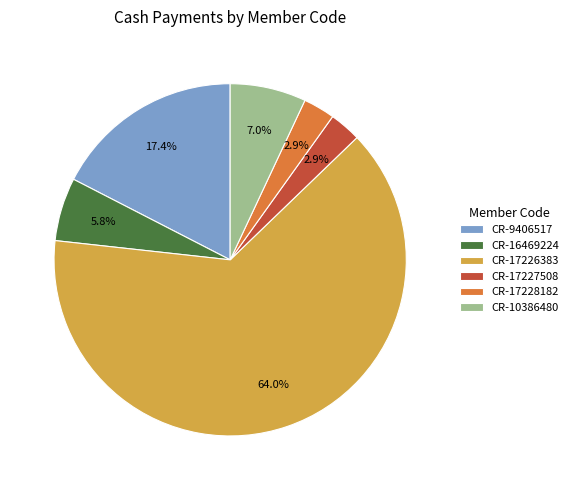

Which slice is the largest?

CR-17226383